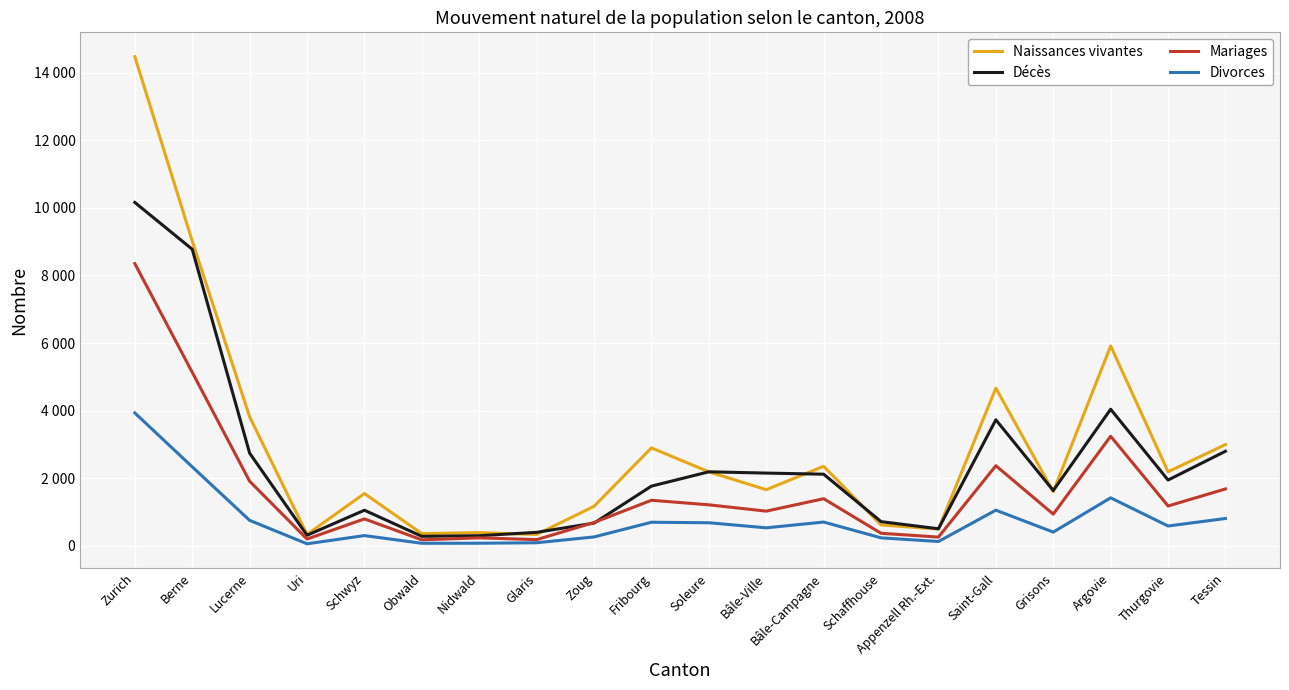

At which label does Naissances vivantes reach its peak?

Zurich